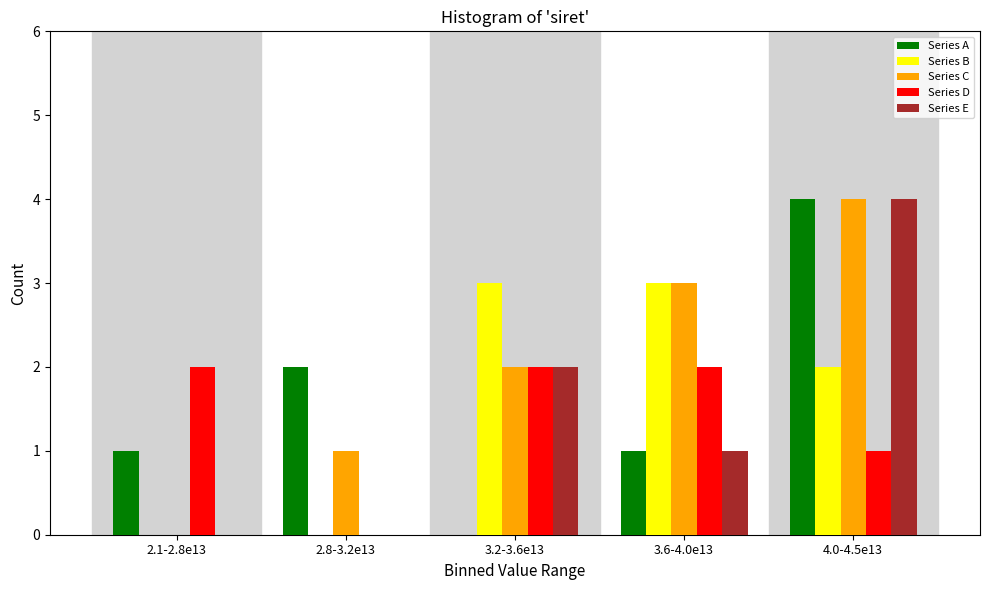

Reading right to left, what are all the values shown in this chart?

Series A: 4.0-4.5e13=4	3.6-4.0e13=1	3.2-3.6e13=0	2.8-3.2e13=2	2.1-2.8e13=1
Series B: 4.0-4.5e13=2	3.6-4.0e13=3	3.2-3.6e13=3	2.8-3.2e13=0	2.1-2.8e13=0
Series C: 4.0-4.5e13=4	3.6-4.0e13=3	3.2-3.6e13=2	2.8-3.2e13=1	2.1-2.8e13=0
Series D: 4.0-4.5e13=1	3.6-4.0e13=2	3.2-3.6e13=2	2.8-3.2e13=0	2.1-2.8e13=2
Series E: 4.0-4.5e13=4	3.6-4.0e13=1	3.2-3.6e13=2	2.8-3.2e13=0	2.1-2.8e13=0